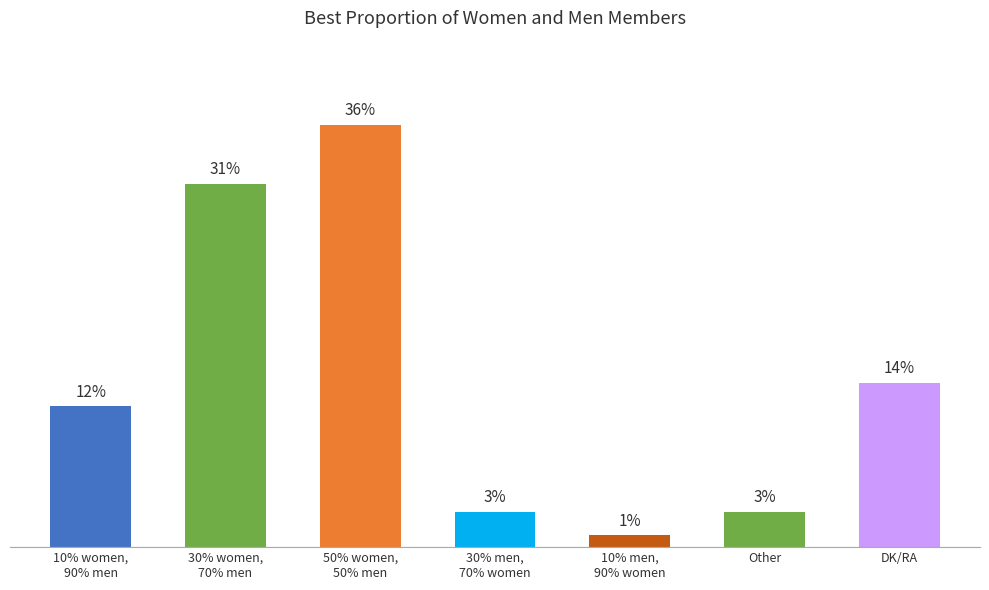

What is the label of the 6th bar from the left?

Other